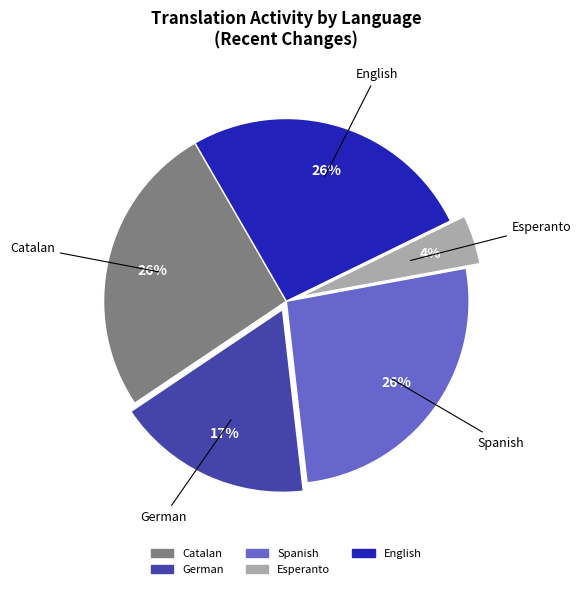

Does any single category account for the majority?

No